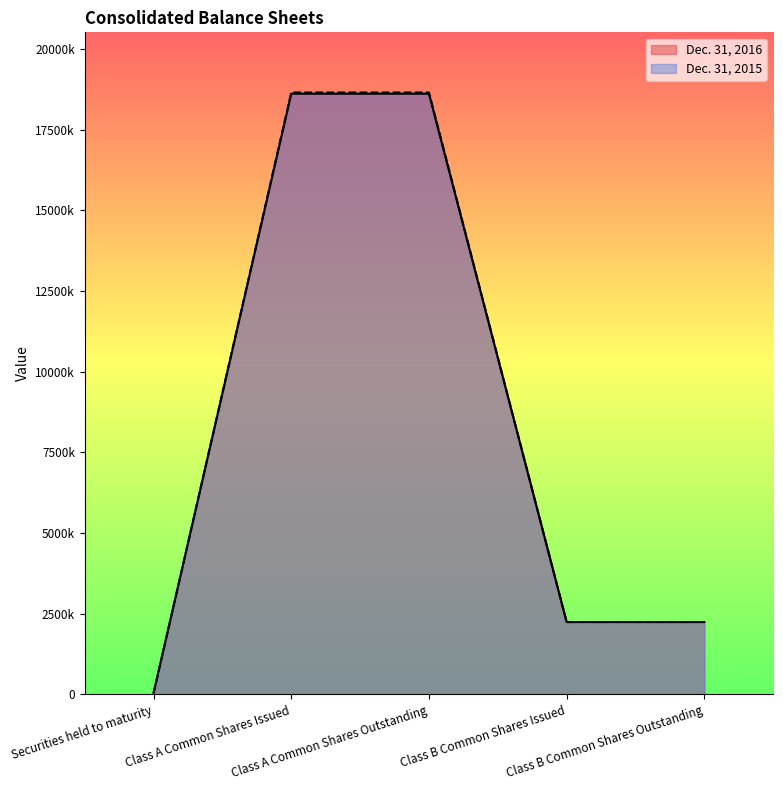

At which category does the chart reach its minimum across all series?

Securities held to maturity